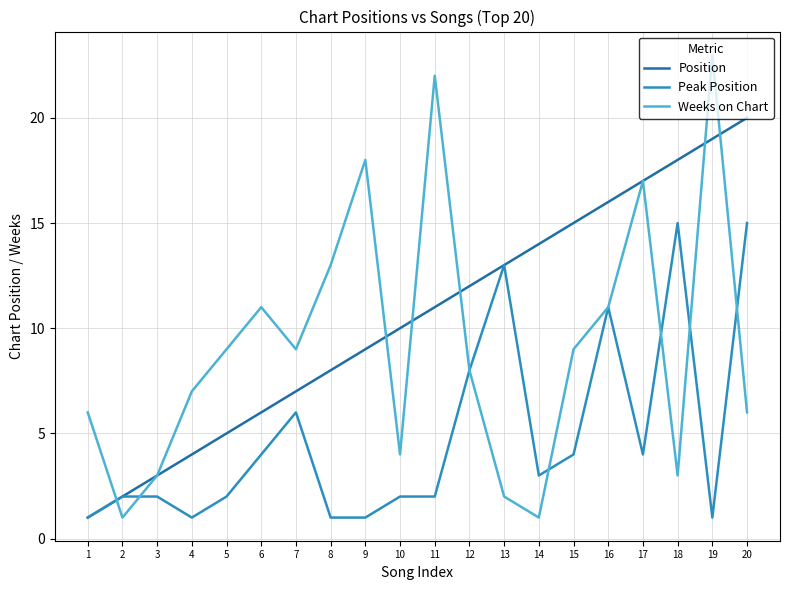

Which category has the highest value across all series?

19